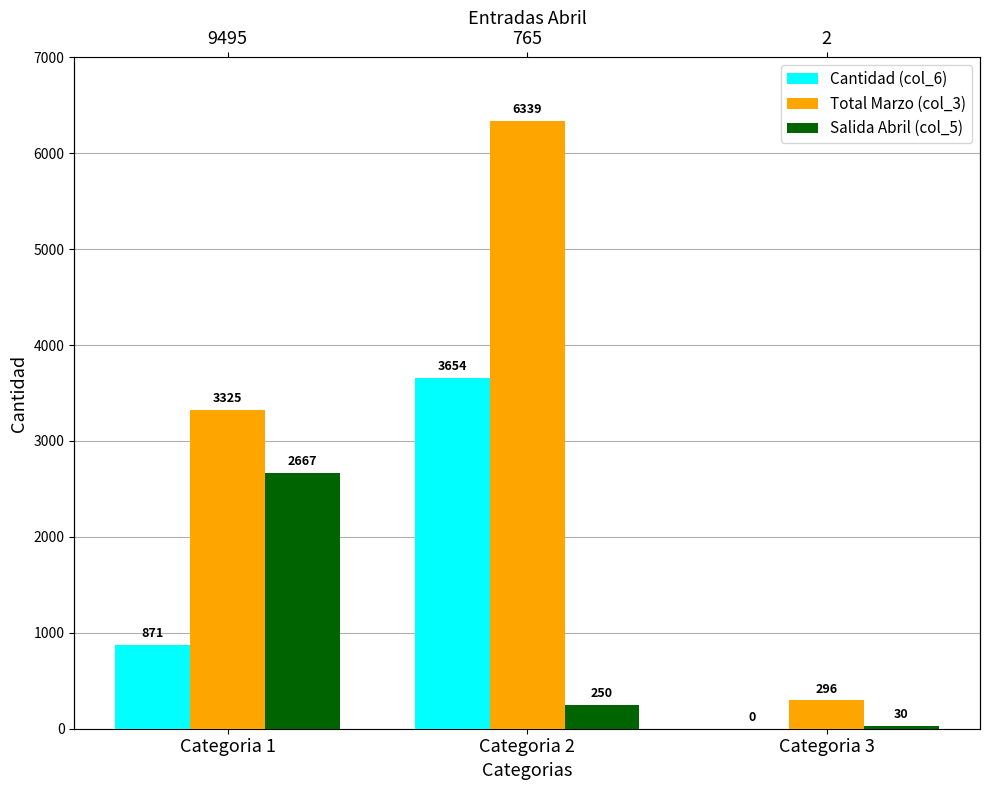

What is the minimum value for Total Marzo (col_3)?

296